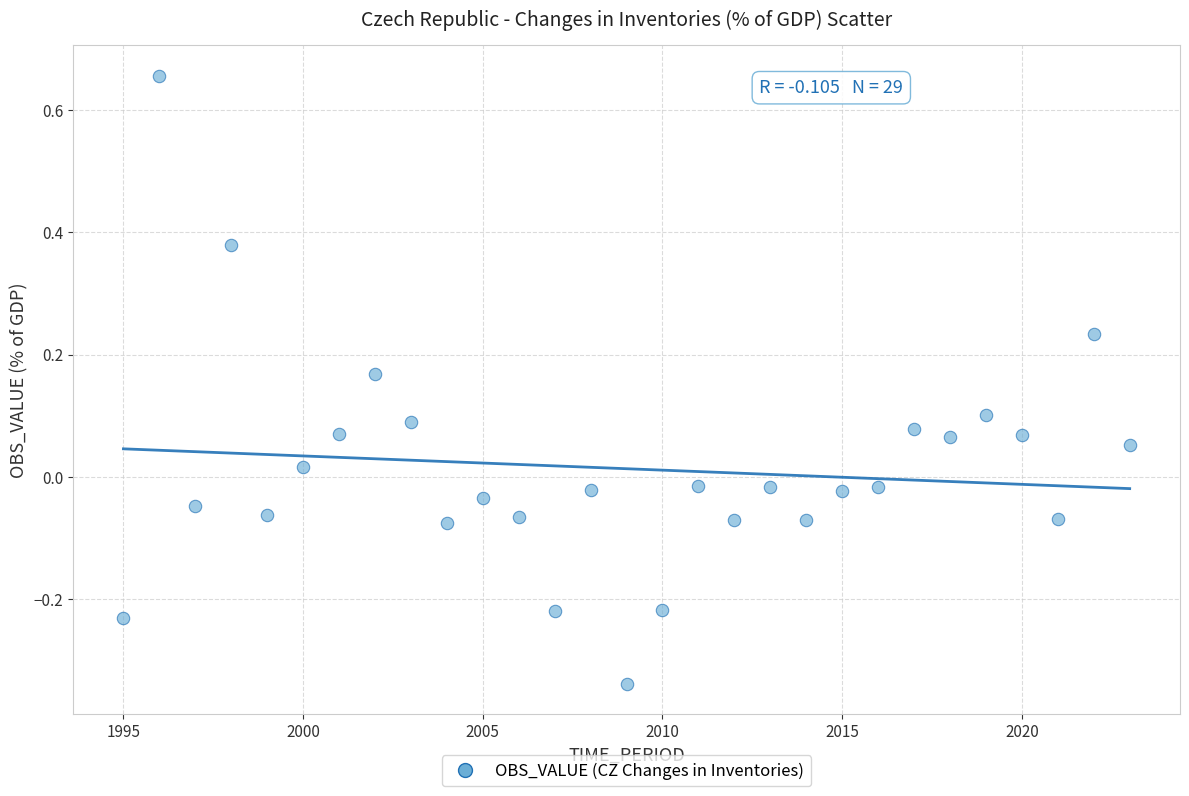

What is the range of Y values (max minus min)?

1.0